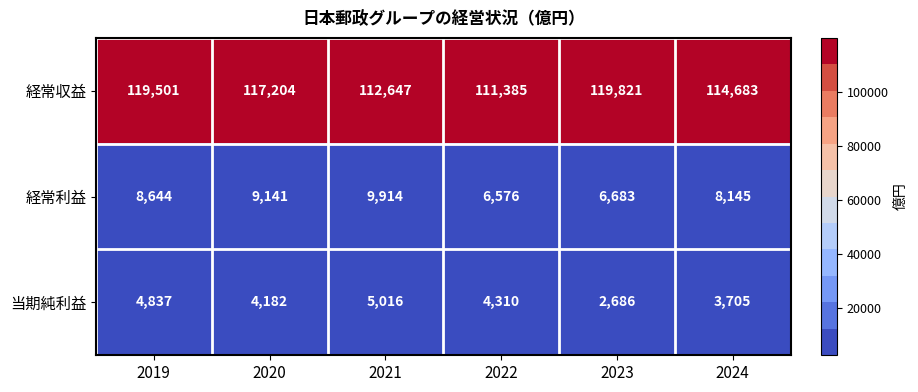

Is it true that 経常収益 equals 114683 at 2024?

True